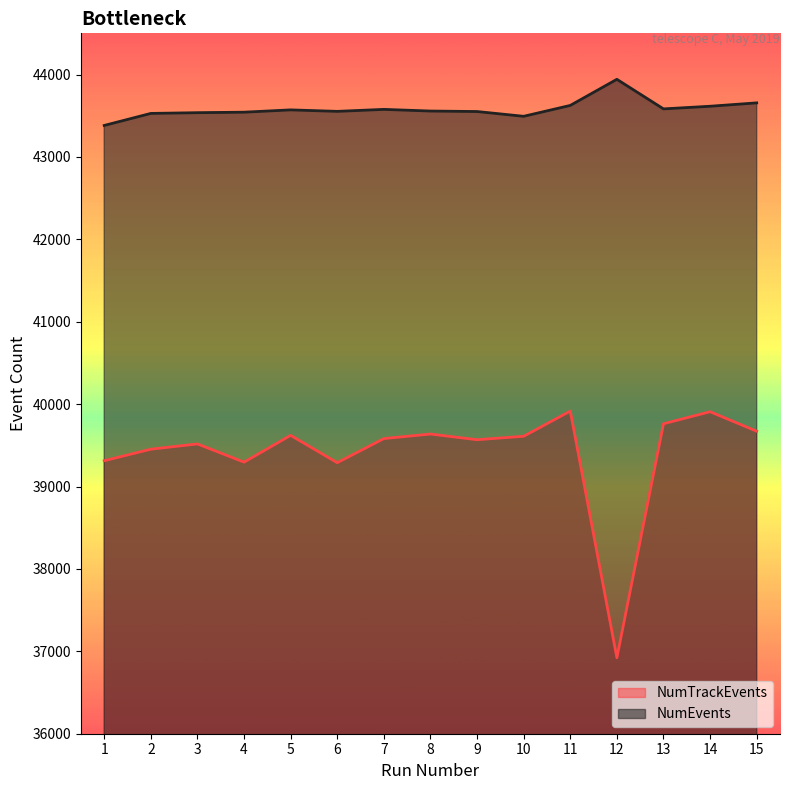

At which category is the sum across all series the highest?

11